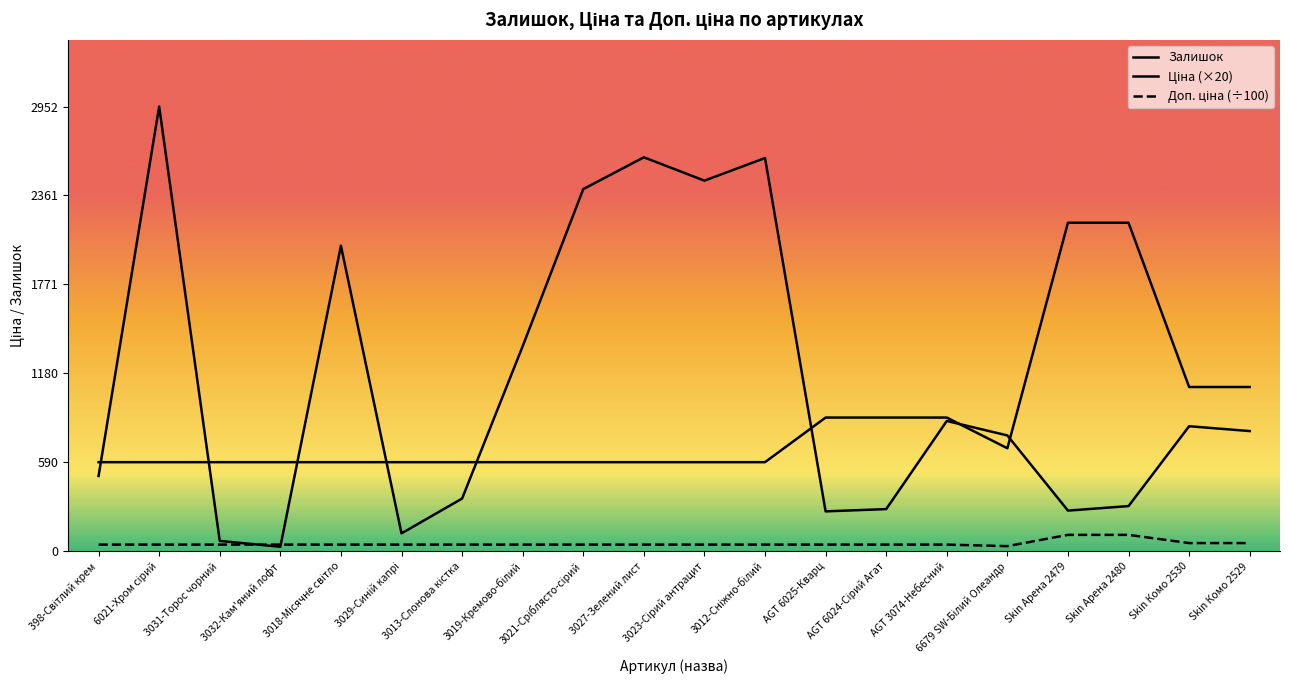

Is the value of Залишок at 3012-Сніжно-білий greater than the value of Ціна at 3027-Зелений лист?

Yes